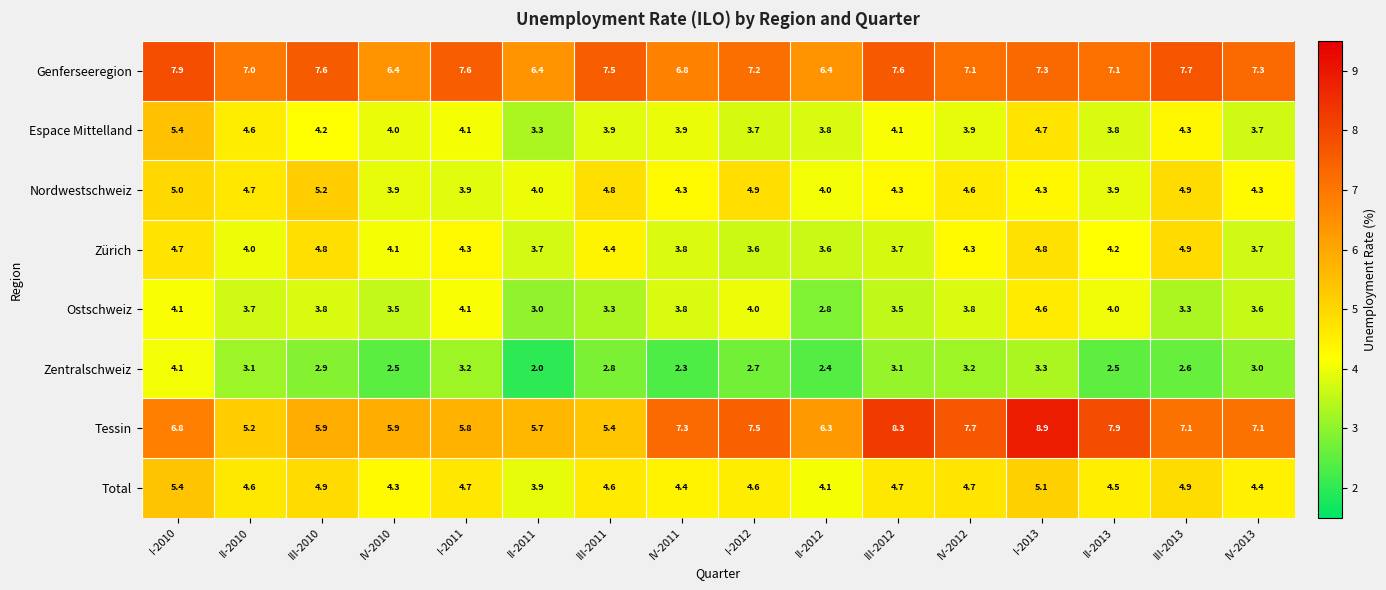

What is the difference between the highest and lowest values at IV-2010?

3.9